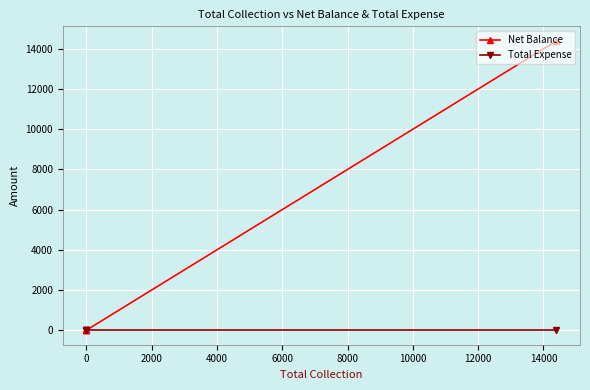

At how many categories does at least one series exceed 6138?

1